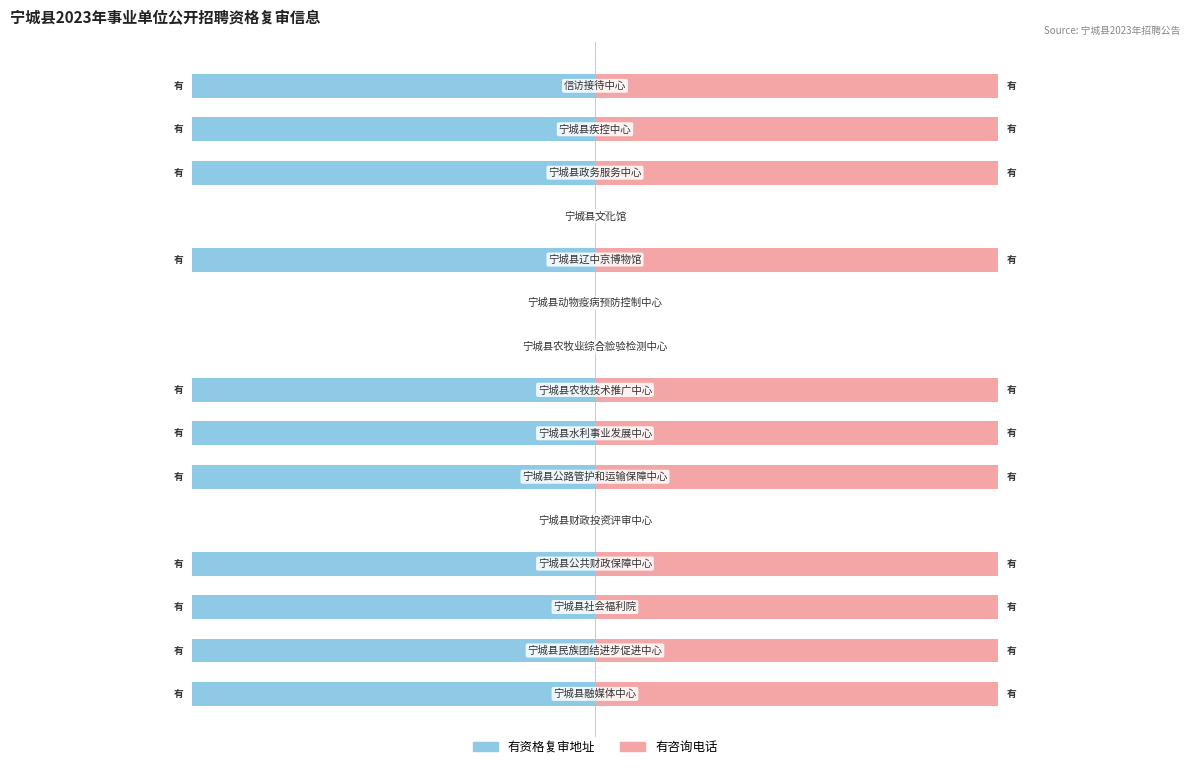

What is the difference between the second highest and minimum values in the 有咨询电话 series?

100